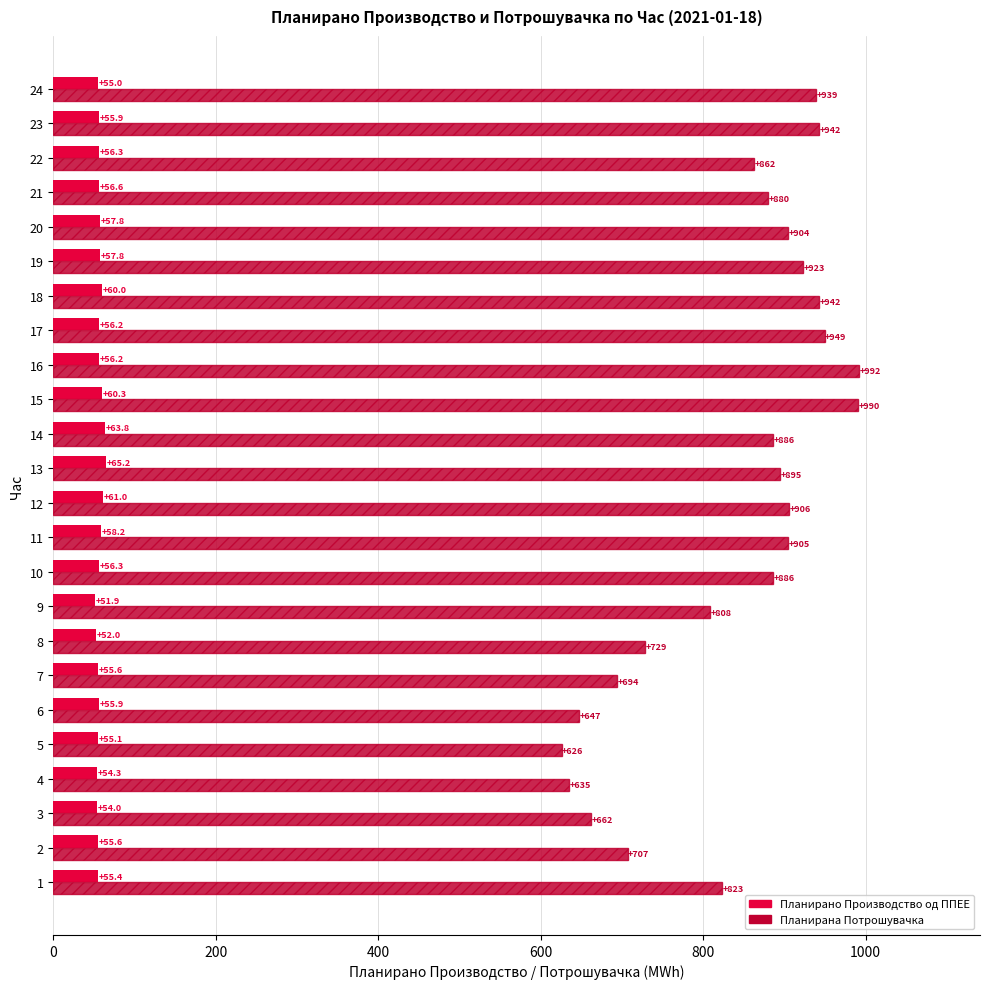

Is it true that Планирана Потрошувачка equals 647.1 at 6?

True